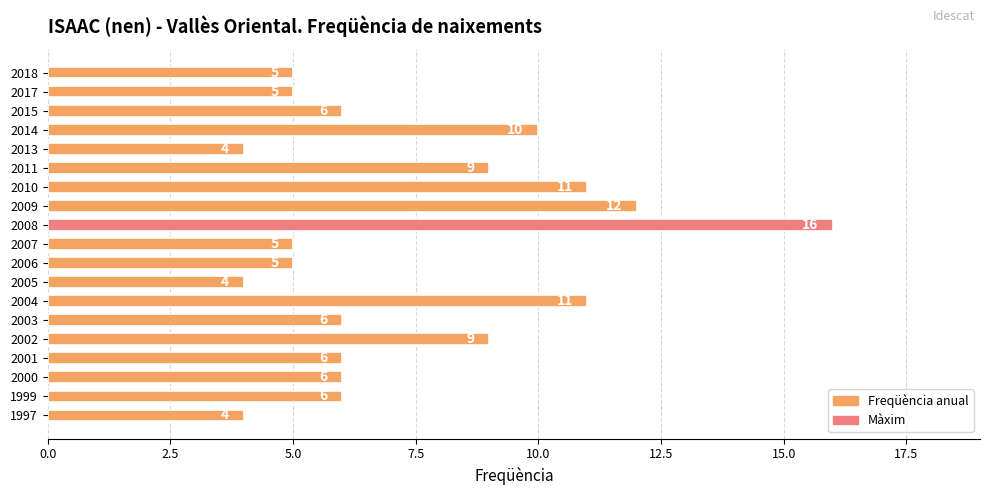

The chart shows a value of 7 at 2006. True or false?

False